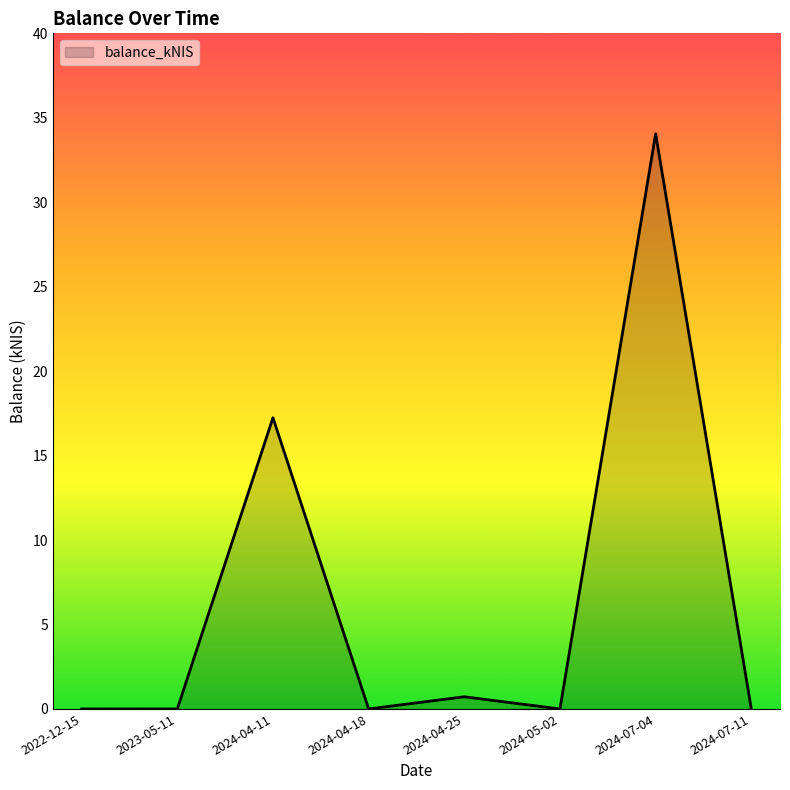

Does the chart display data point markers on the line(s)?

No